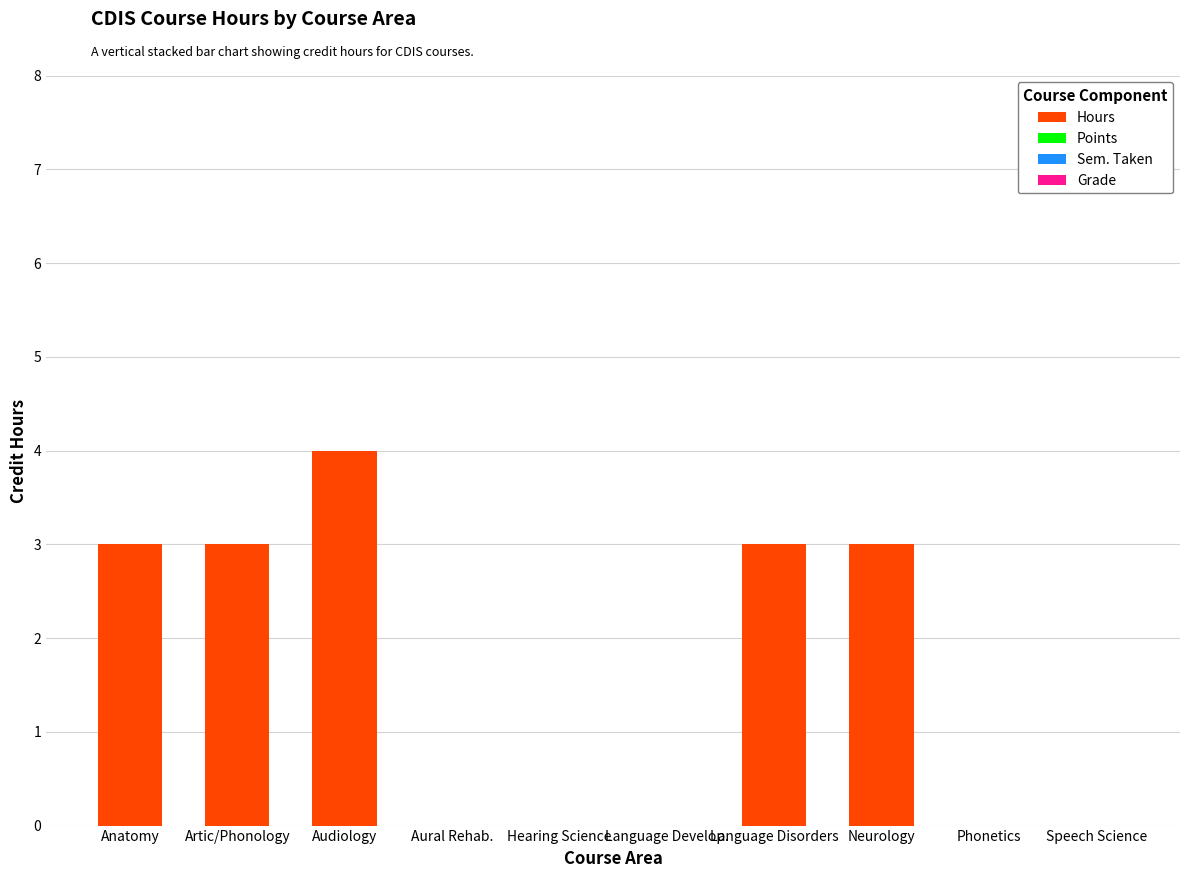

What is the greatest value displayed?

4